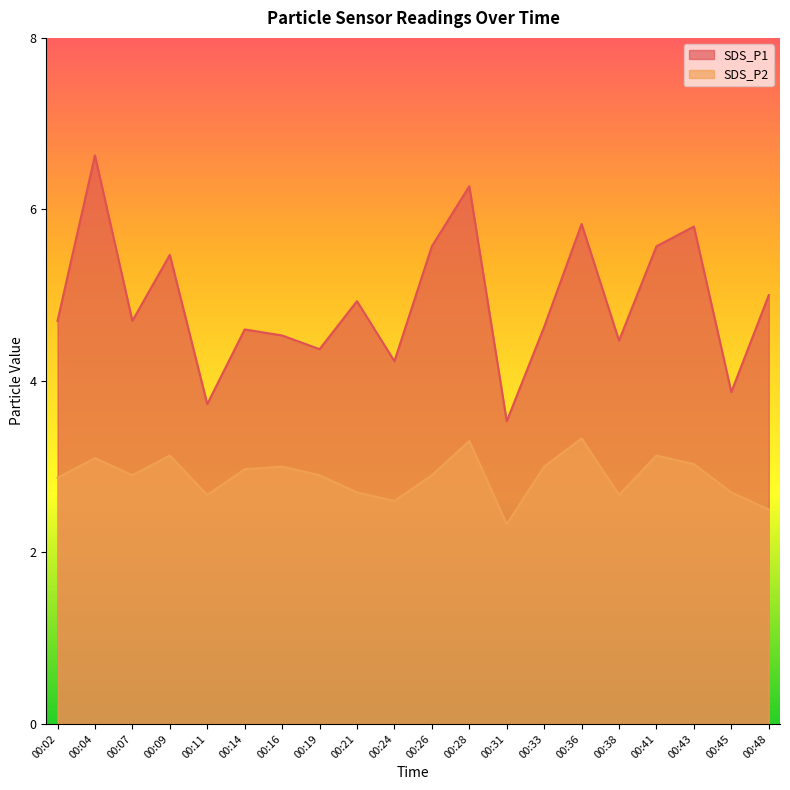

How many lines are shown in the chart?

2